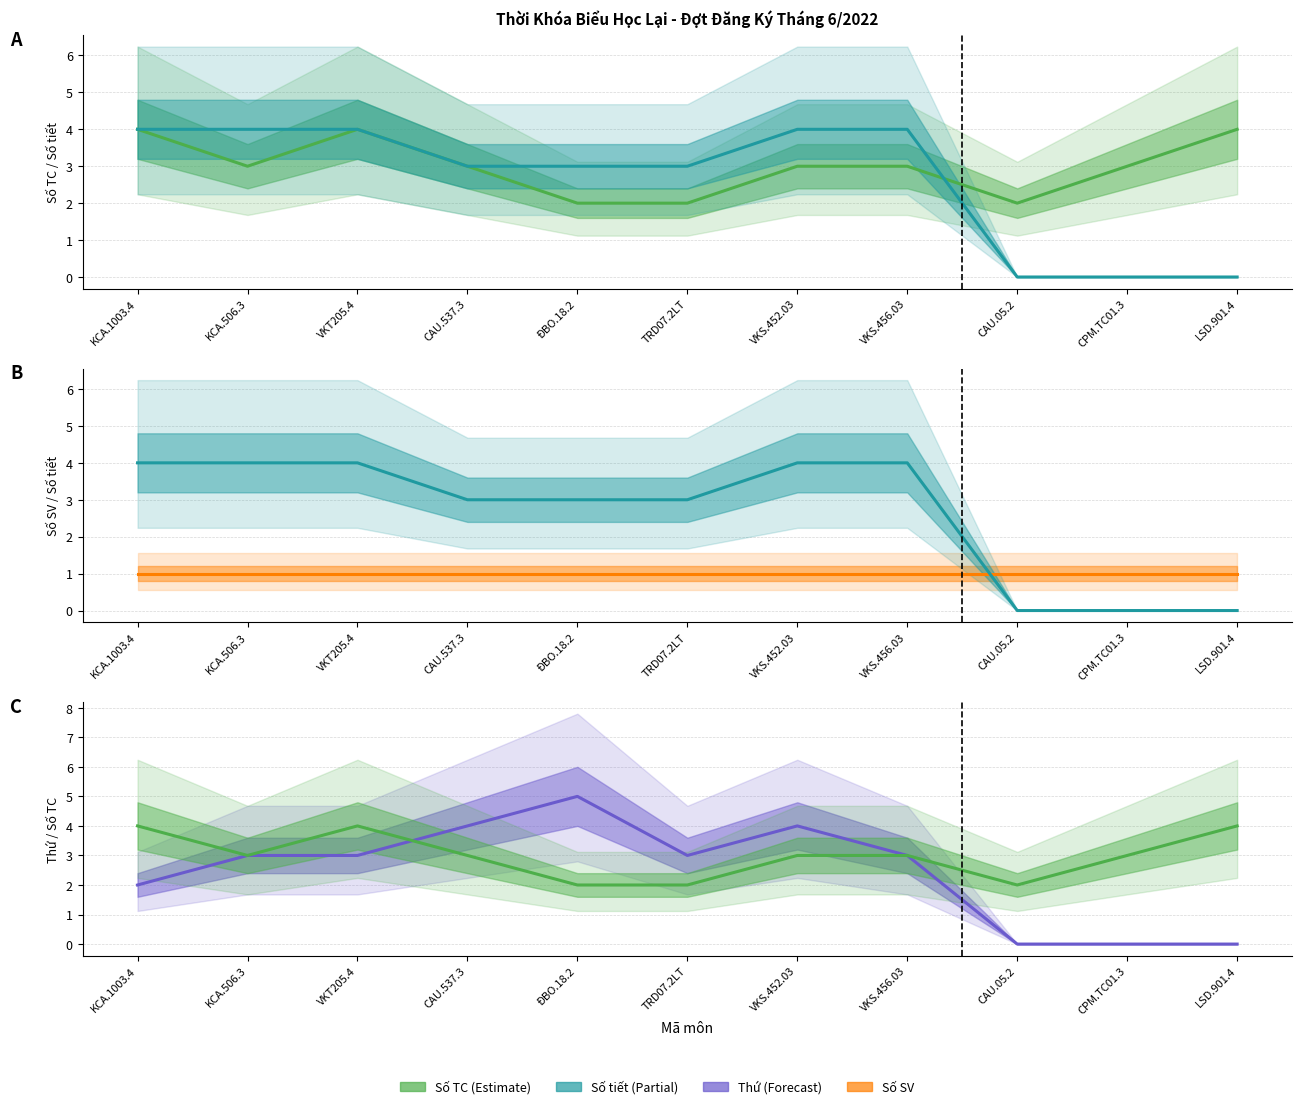

What are all the series names shown in the legend?

Số TC, Số tiết, Số SV, Thứ